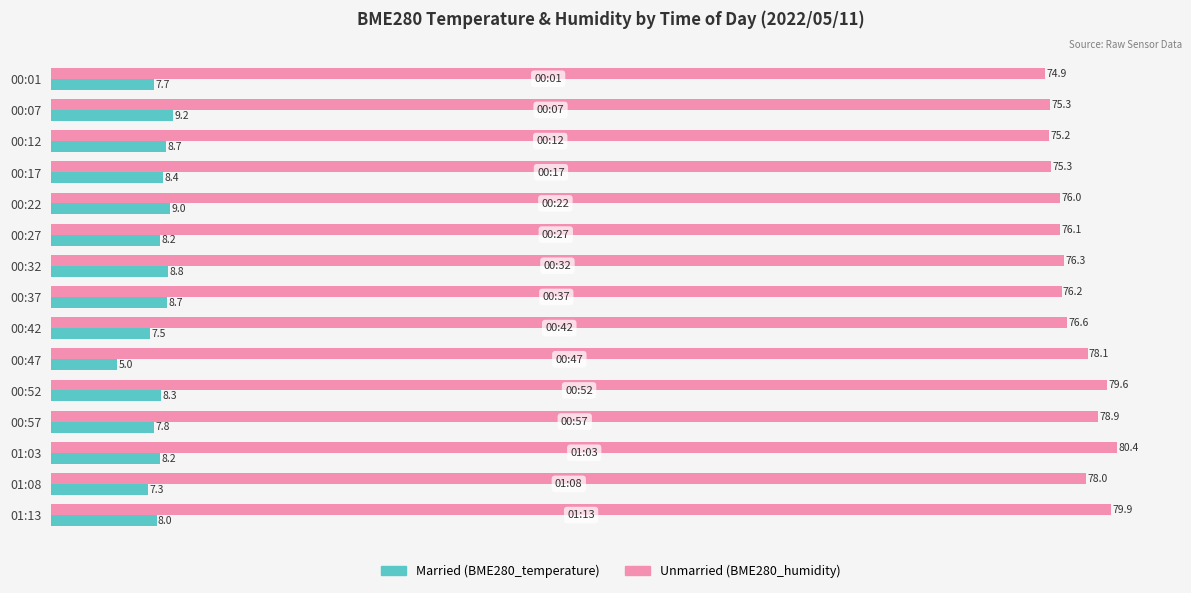

What is the total value across all series at 00:47?

83.1